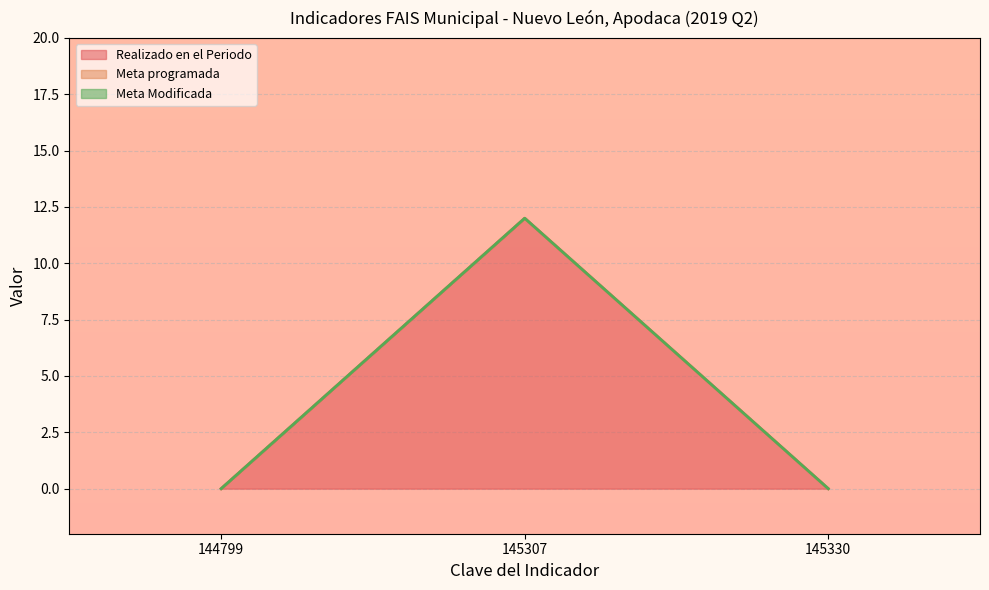

How many series are shown in this chart?

3